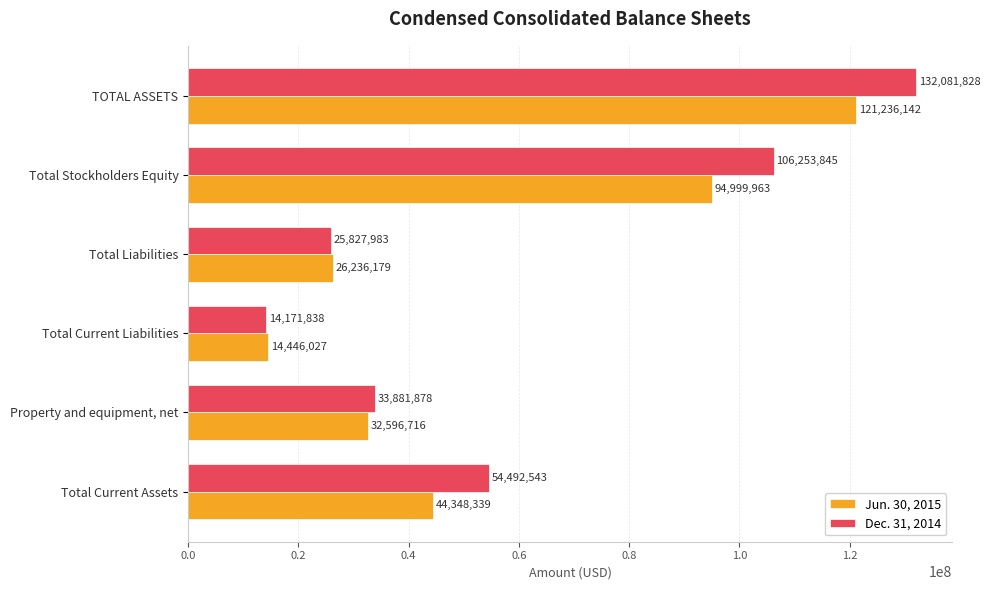

What is the difference between the maximum and second lowest values in the Dec. 31, 2014 series?

106253845